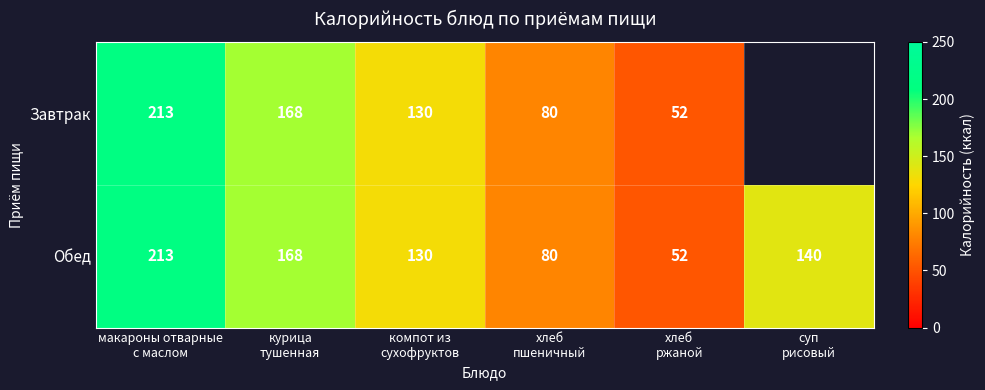

Count the Обед values in the range 80 to 168.

4